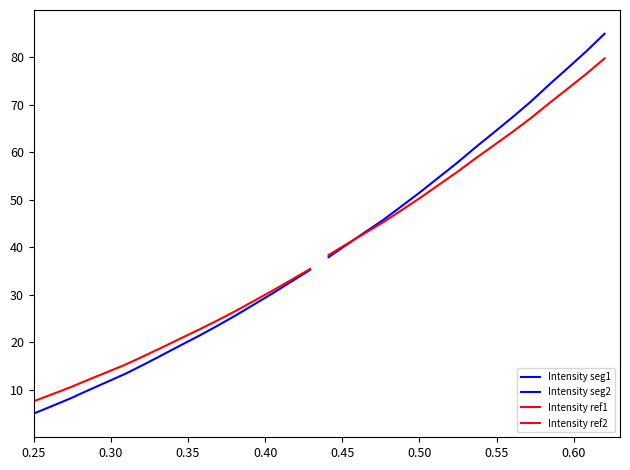

What is the sum of all Intensity seg2 values?

962.6